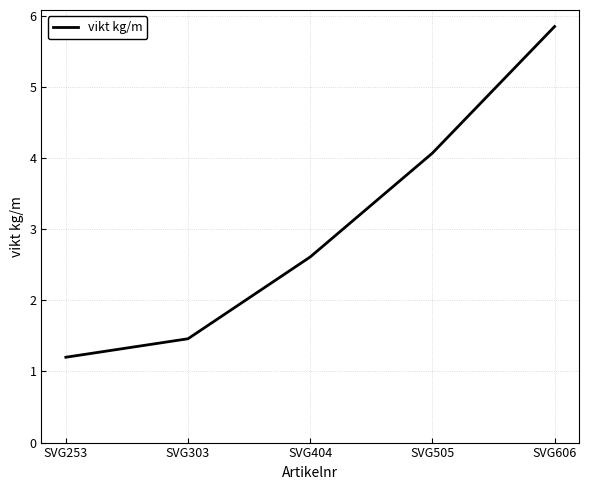

The value at SVG606 is 9.7. True or false?

False